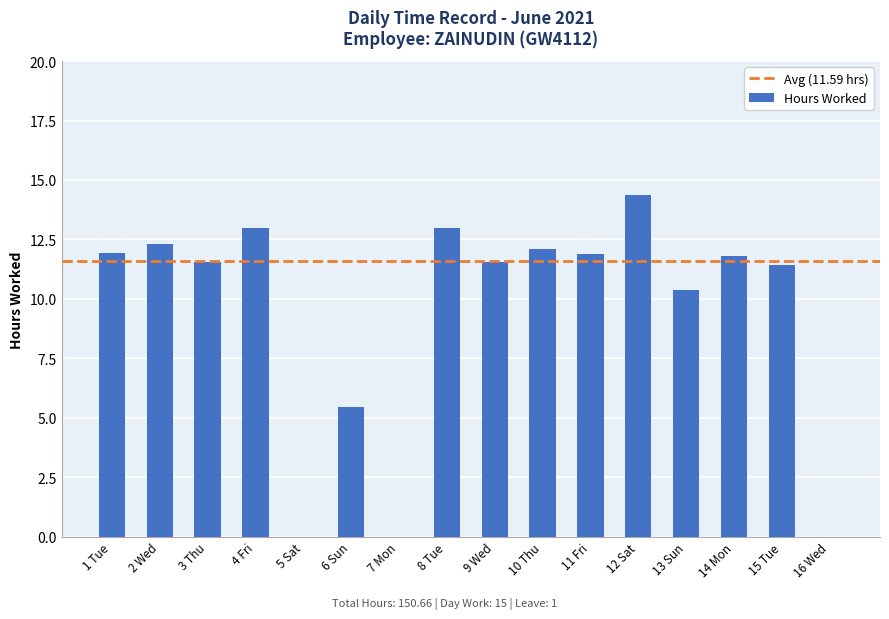

How many series are shown in this chart?

1